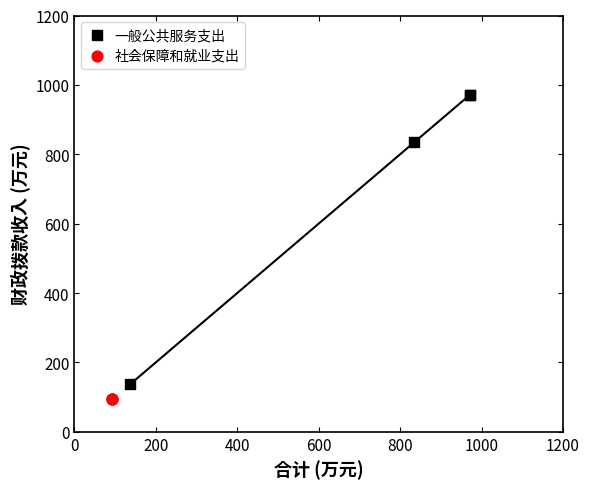

Which series reaches the maximum Y coordinate?

一般公共服务支出